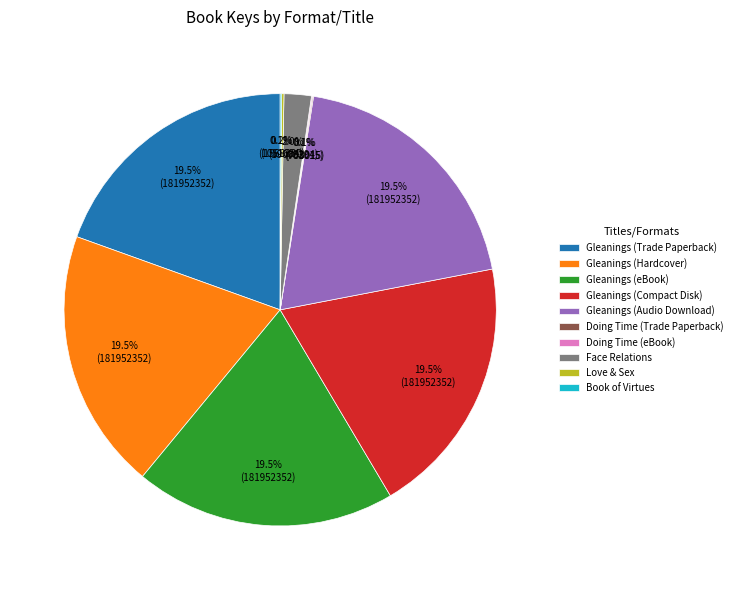

Is there any slice that represents more than half of the pie?

No